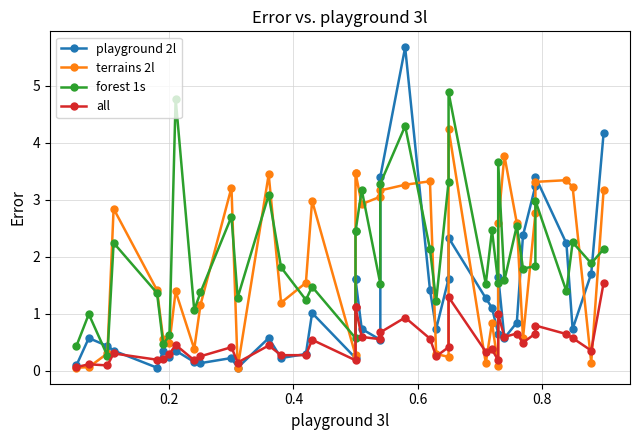

What is the difference between the second highest and minimum values in the all series?

1.2